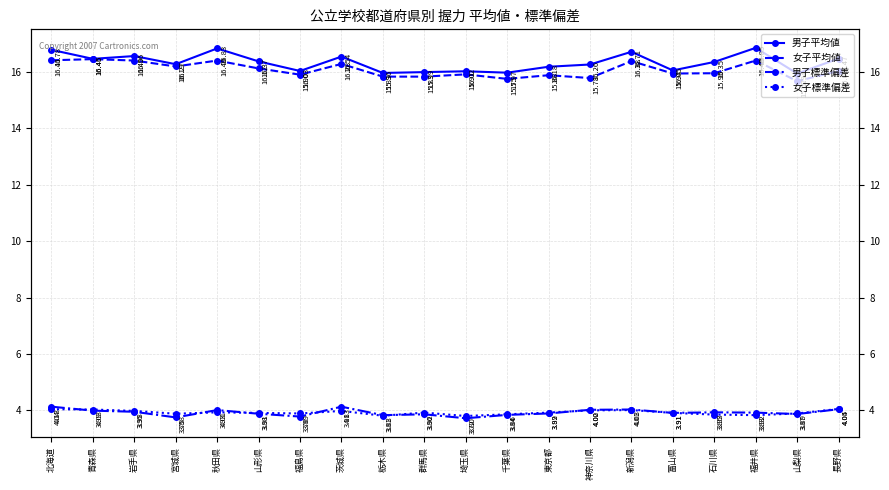

Reading right to left, transcribe all the data shown in this chart.

男子平均値: 長野県=16.5	山梨県=15.9	福井県=16.9	石川県=16.4	富山県=16.1	新潟県=16.7	神奈川県=16.3	東京都=16.2	千葉県=16.0	埼玉県=16.0	群馬県=16.0	栃木県=16.0	茨城県=16.5	福島県=16.0	山形県=16.4	秋田県=16.8	宮城県=16.3	岩手県=16.6	青森県=16.5	北海道=16.8
女子平均値: 長野県=16.0	山梨県=15.7	福井県=16.4	石川県=15.9	富山県=15.9	新潟県=16.4	神奈川県=15.8	東京都=15.9	千葉県=15.8	埼玉県=15.9	群馬県=15.8	栃木県=15.8	茨城県=16.3	福島県=15.9	山形県=16.1	秋田県=16.4	宮城県=16.2	岩手県=16.4	青森県=16.4	北海道=16.4
男子標準偏差: 長野県=4.0	山梨県=3.9	福井県=3.9	石川県=3.9	富山県=3.9	新潟県=4.0	神奈川県=4.0	東京都=3.9	千葉県=3.8	埼玉県=3.7	群馬県=3.9	栃木県=3.8	茨城県=4.1	福島県=3.8	山形県=3.9	秋田県=4.0	宮城県=3.8	岩手県=4.0	青森県=4.0	北海道=4.1
女子標準偏差: 長野県=4.0	山梨県=3.9	福井県=3.8	石川県=3.9	富山県=3.9	新潟県=4.0	神奈川県=4.0	東京都=3.9	千葉県=3.9	埼玉県=3.8	群馬県=3.9	栃木県=3.8	茨城県=4.0	福島県=3.9	山形県=3.9	秋田県=3.9	宮城県=3.9	岩手県=4.0	青森県=4.0	北海道=4.0